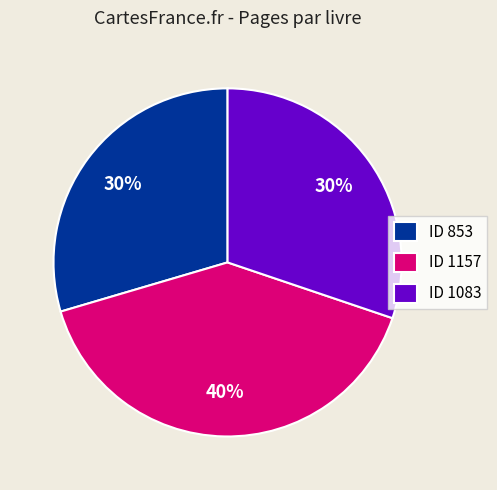

To the nearest percent, what is the combined percentage of ID 1157 and ID 1083?

70%